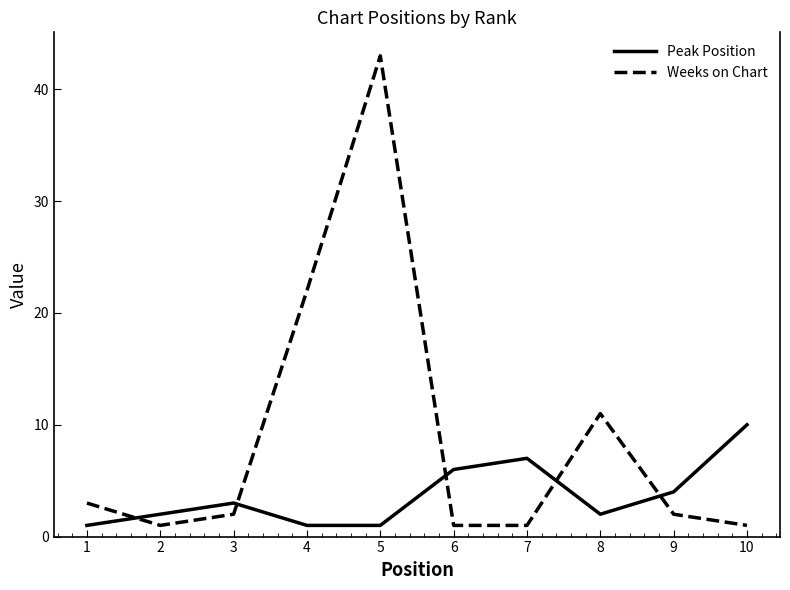

Reading left to right, list all the values displayed in this chart.

Peak Position: 1	2	3	1	1	6	7	2	4	10
Weeks on Chart: 3	1	2	22	43	1	1	11	2	1